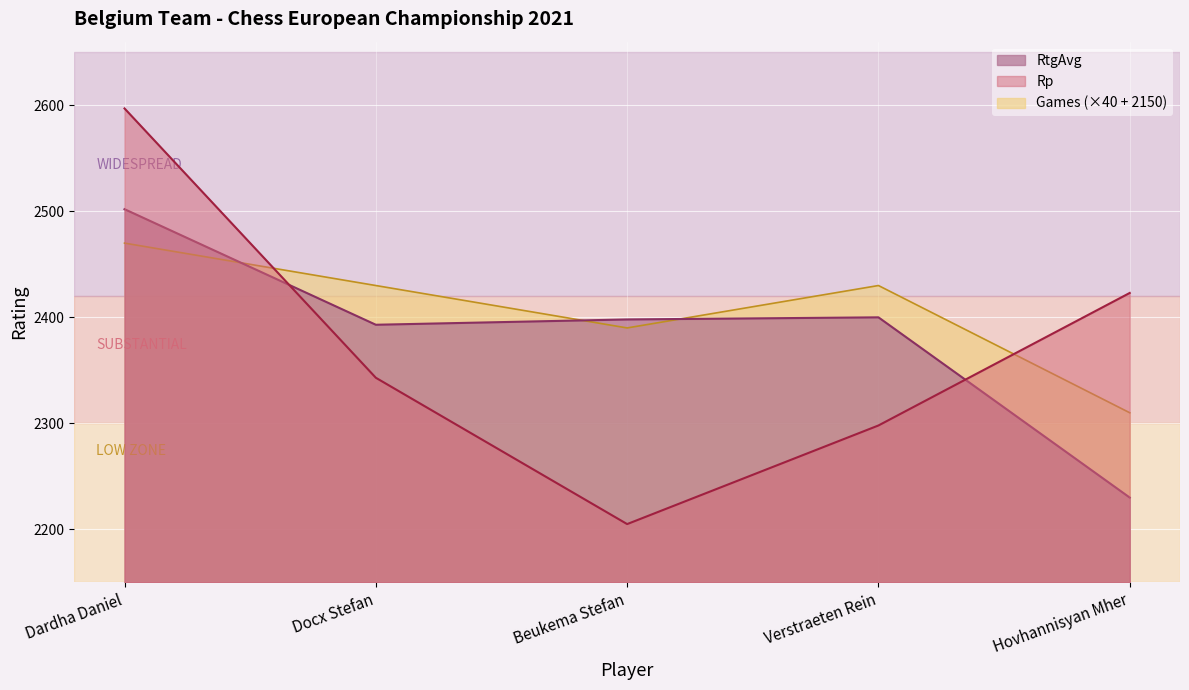

Between Verstraeten Rein and Docx Stefan, which is larger?

Verstraeten Rein